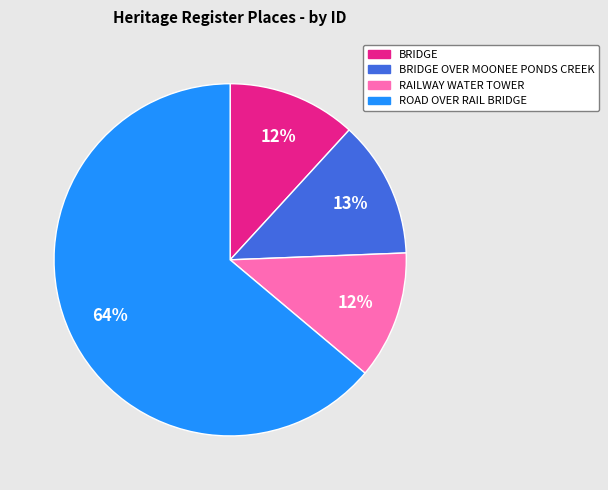

To the nearest percent, what is the average slice percentage?

25%